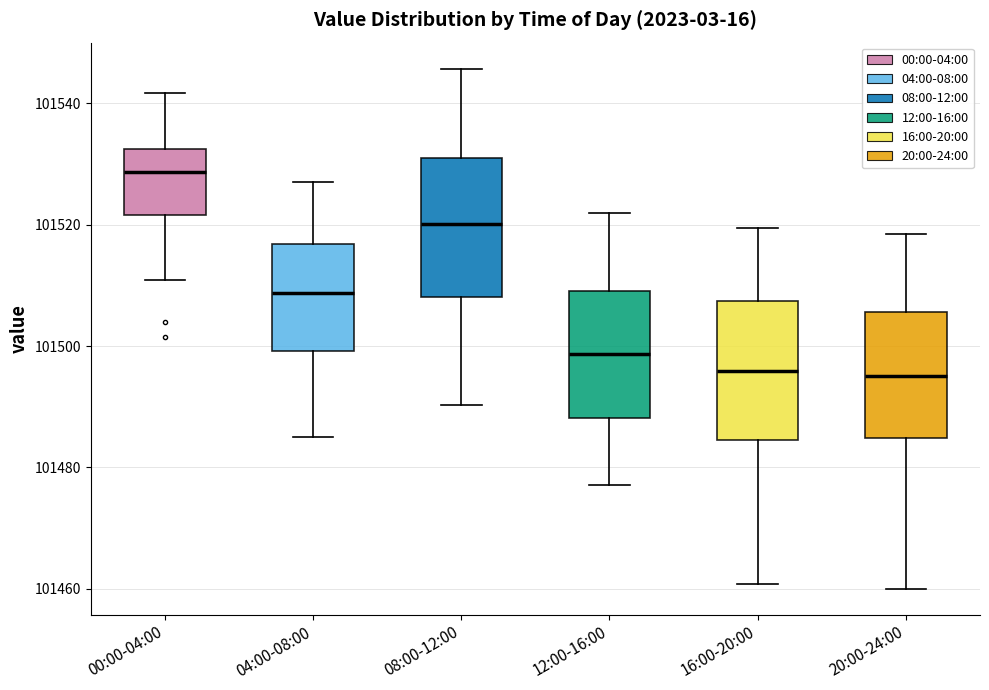

Where does the lower whisker of the box for 04:00-08:00 end on the y-axis? The values are not printed on the chart, so give them approximately, as read against the axis.

101486